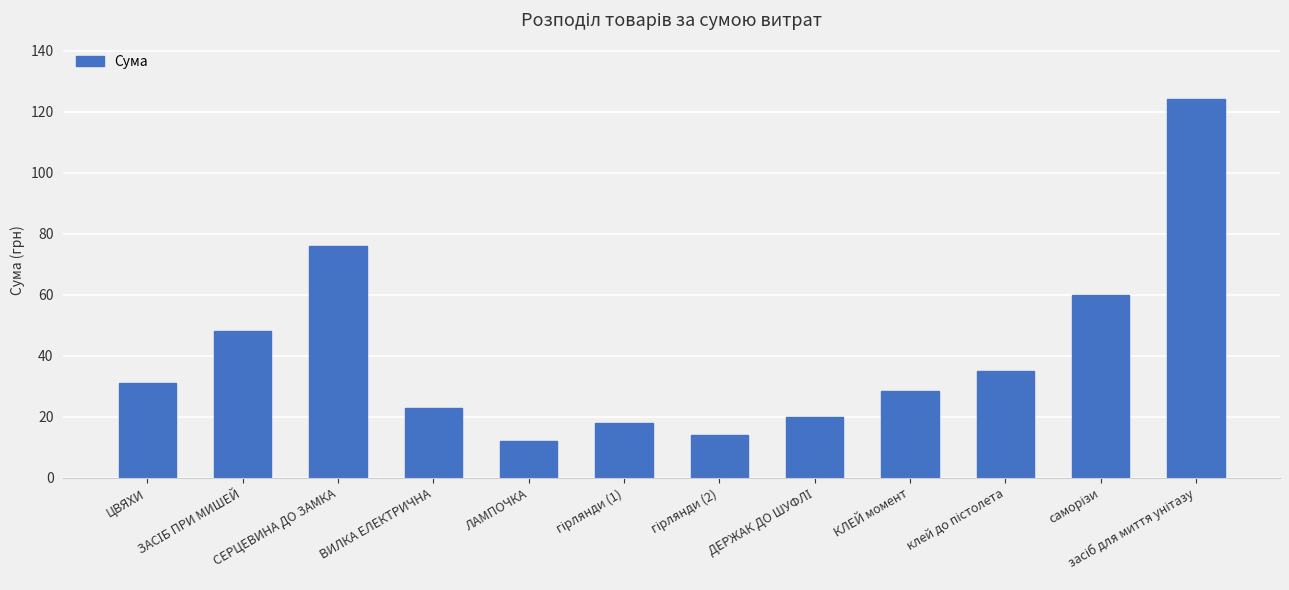

What is the average value?

40.8